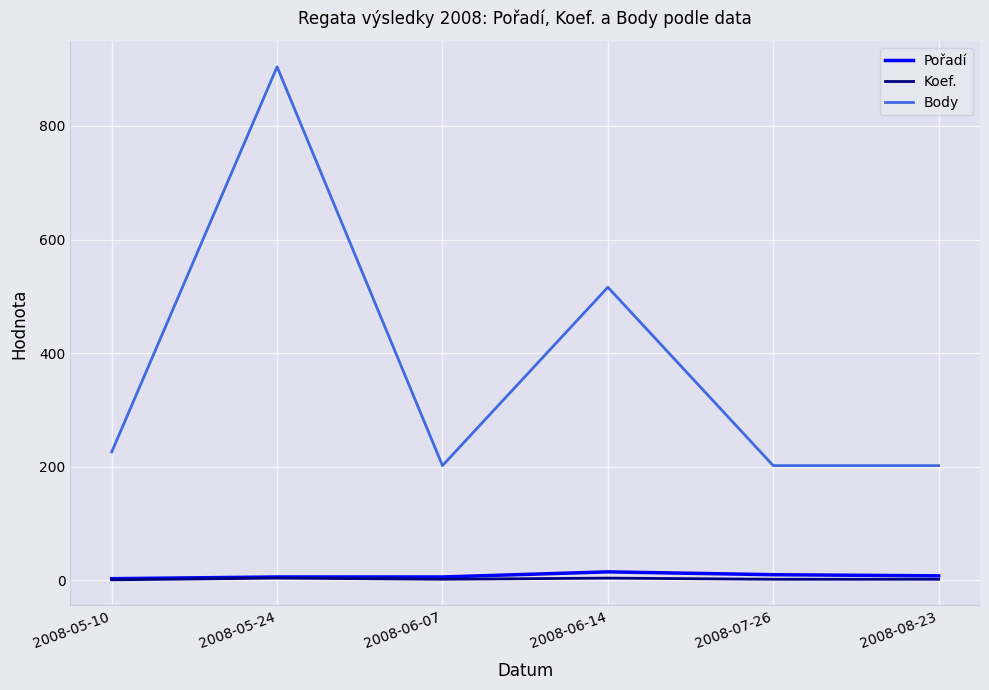

True or false: Koef. and Body intersect in this chart.

False